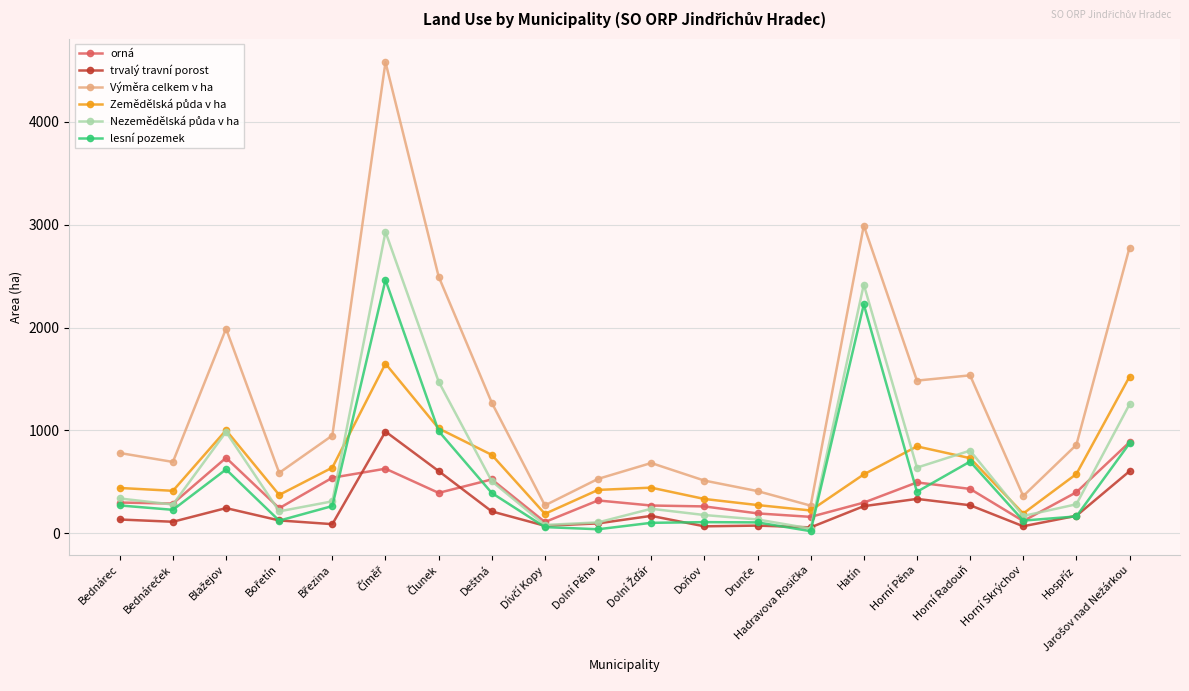

What is the maximum value shown in the chart?

4578.2